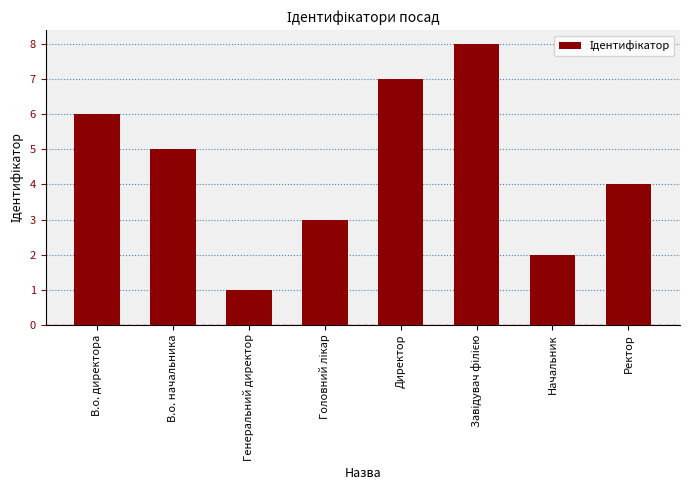

What value does the data have at Директор?

7